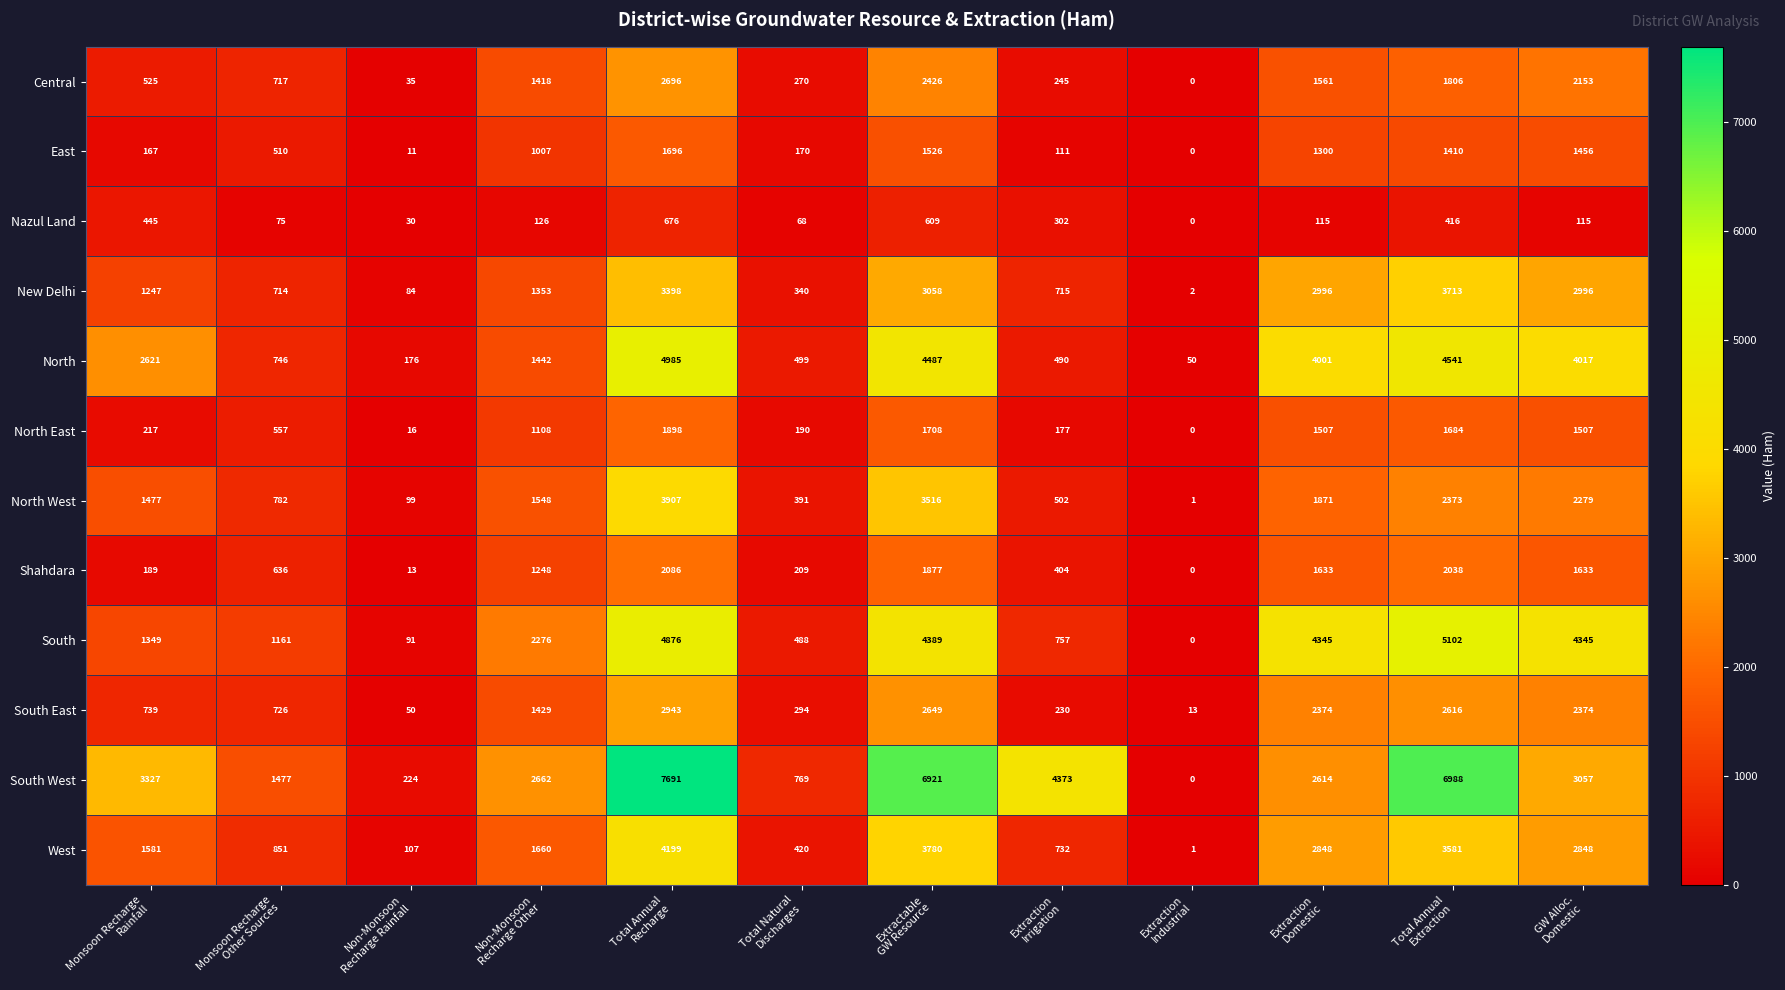

Which series has the largest range (max minus min)?

South West